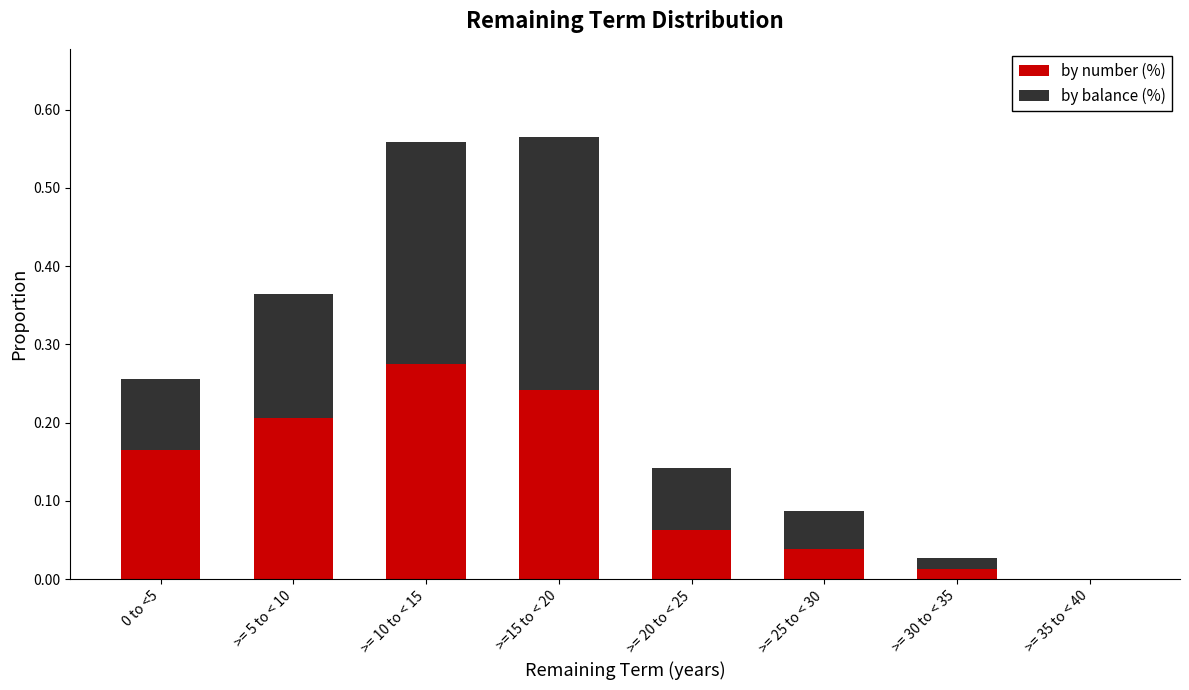

True or false: by number (%) has a value of 0.2 at >=15 to < 20.

True